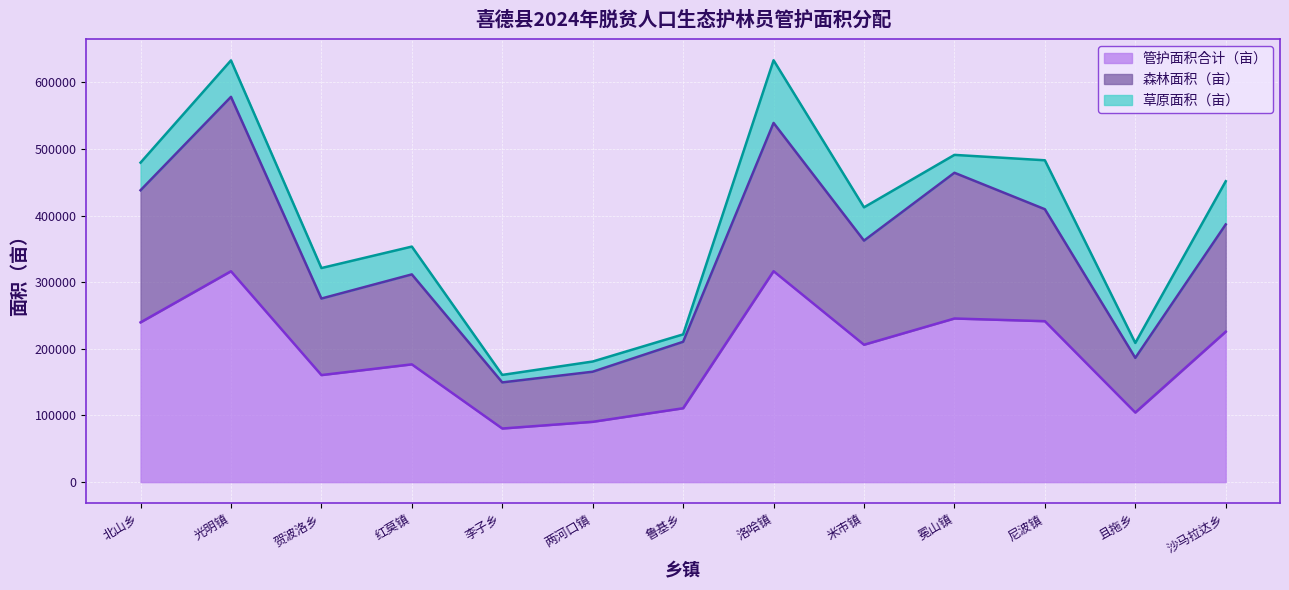

True or false: 森林面积（亩） has a value of 282209.5 at 两河口镇.

False